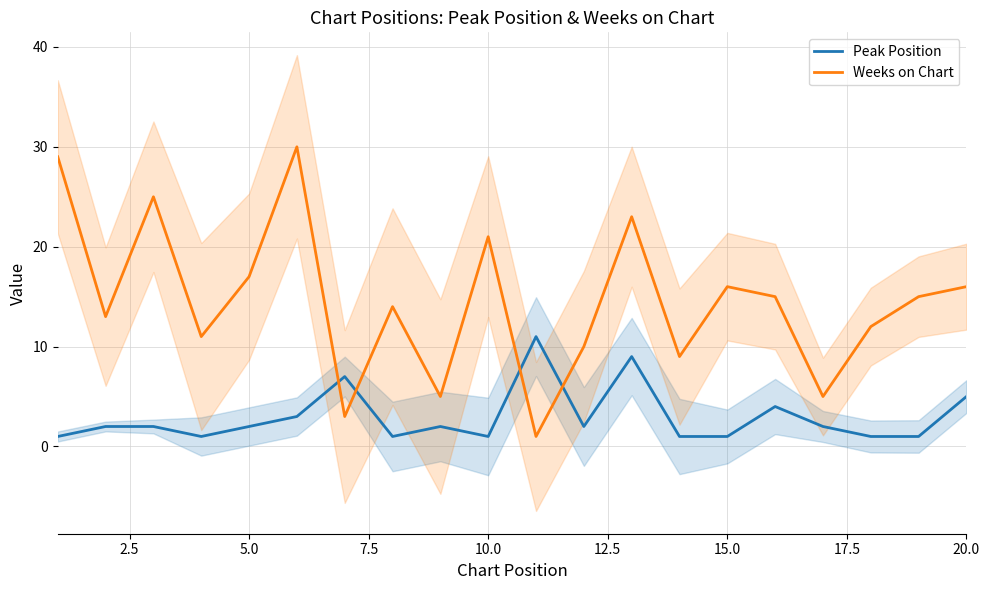

What is the highest value of the Peak Position series?

11